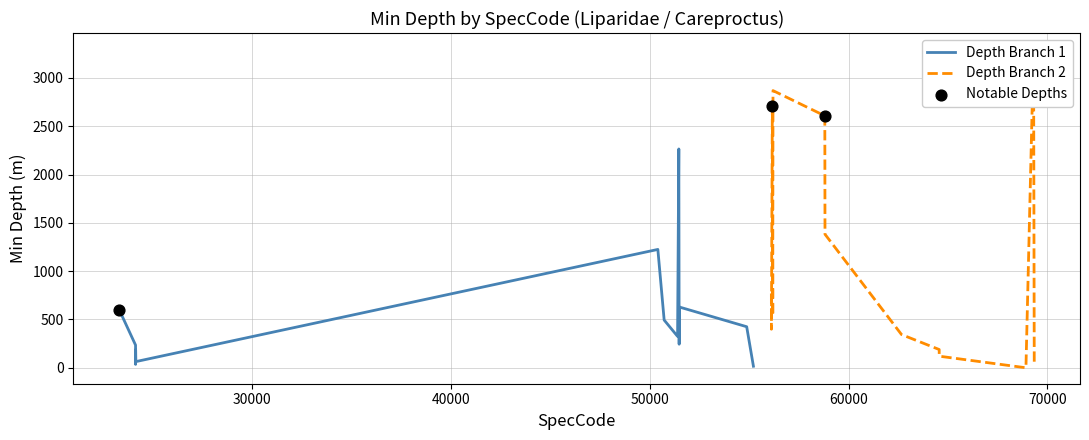

Which has a higher value, 54875 or 56189?

56189